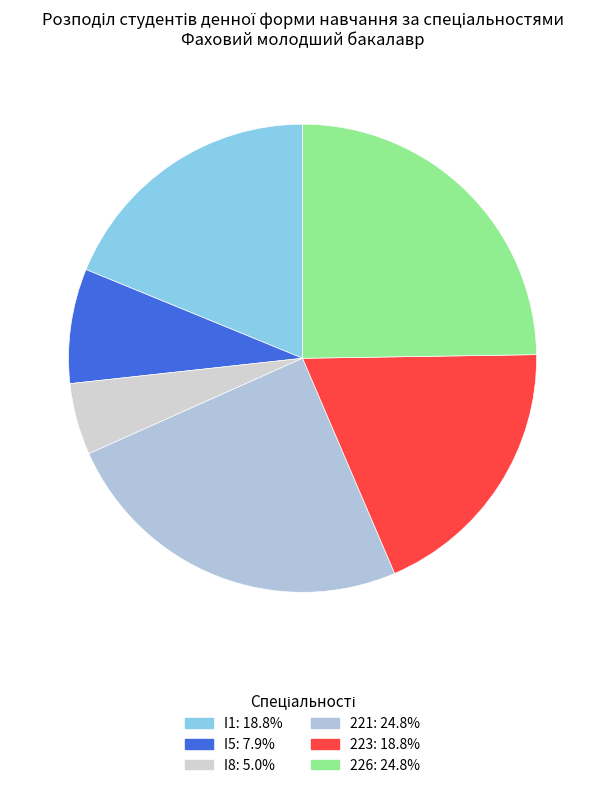

What is the largest slice in the pie chart?

221